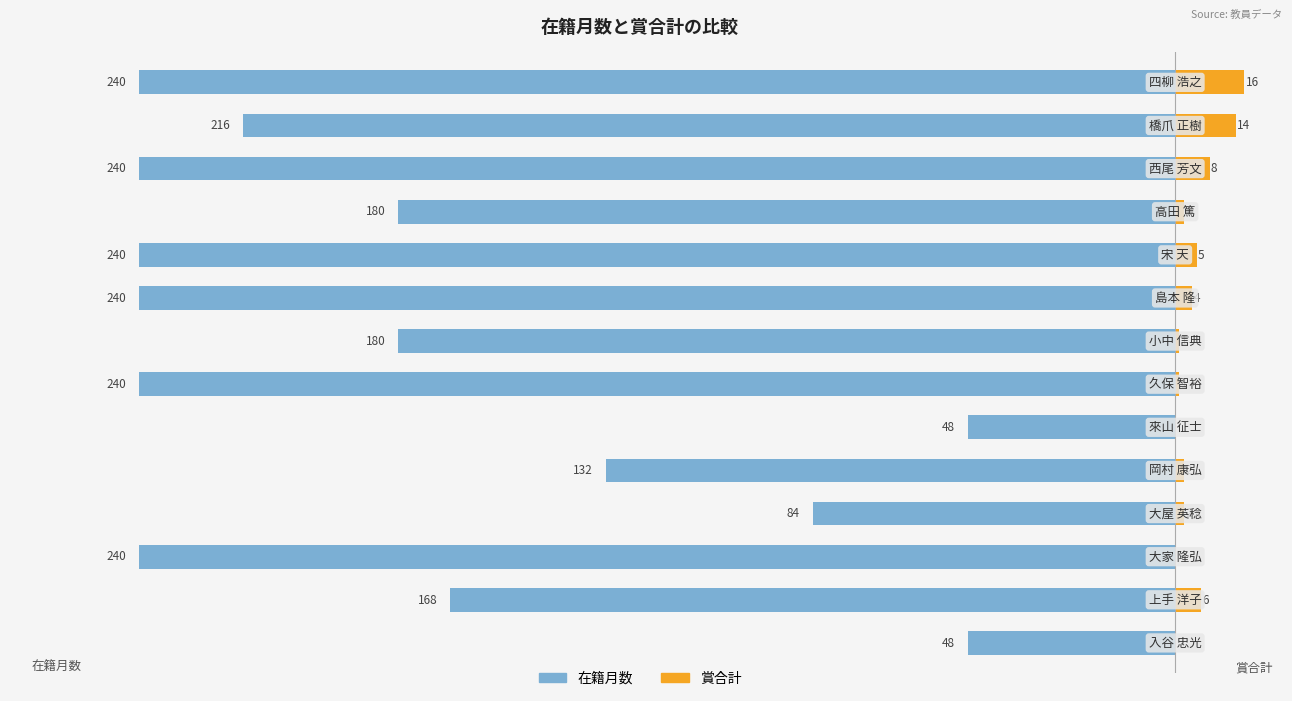

Reading left to right, what are all the values shown in this chart?

在籍月数: -48	-168	-240	-84	-132	-48	-240	-180	-240	-240	-180	-240	-216	-240
賞合計: 0	6	0	2	2	0	1	1	4	5	2	8	14	16